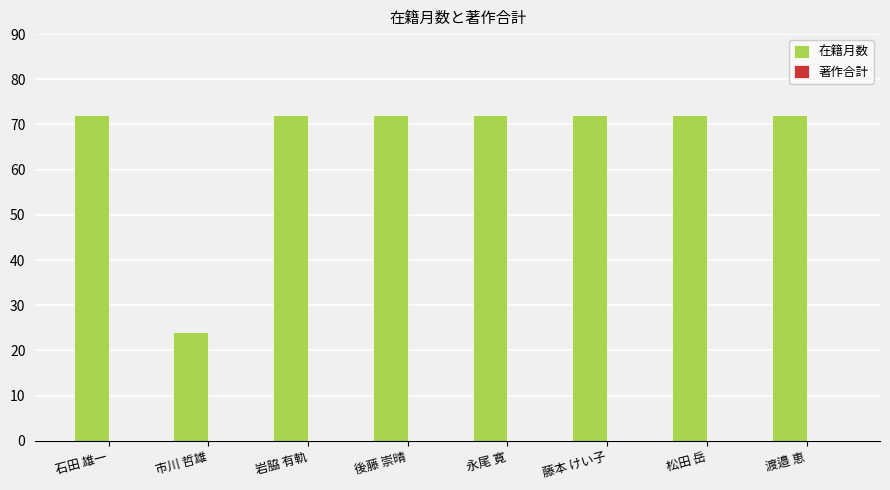

Which label corresponds to the smallest value in the chart?

市川 哲雄